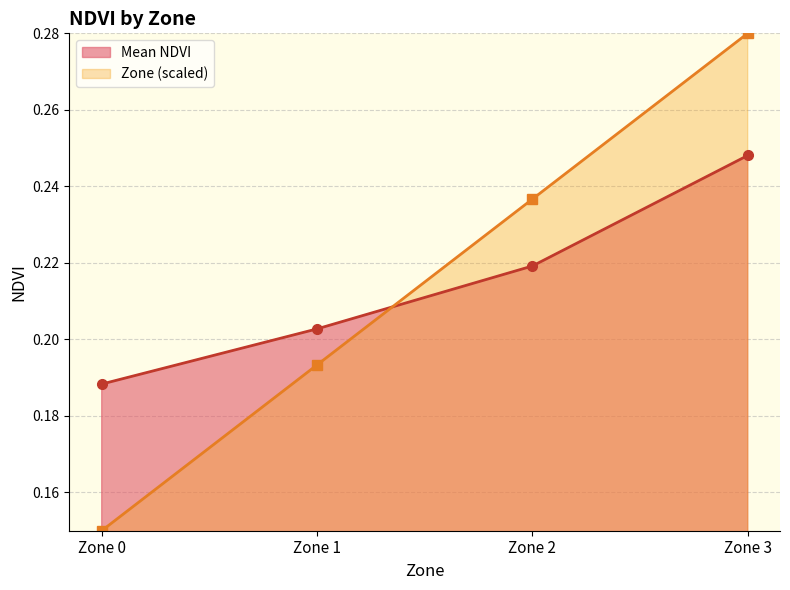

Which label corresponds to the largest value in the chart?

Zone 3